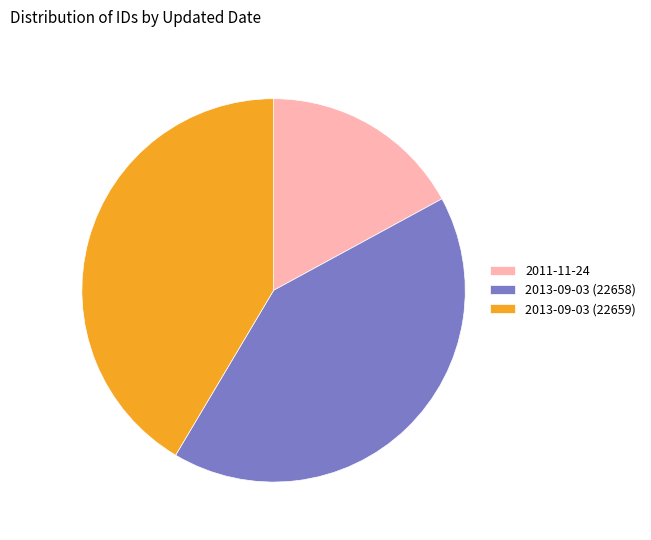

The 2013-09-03 (22658) slice represents 53% of the pie. True or false?

False